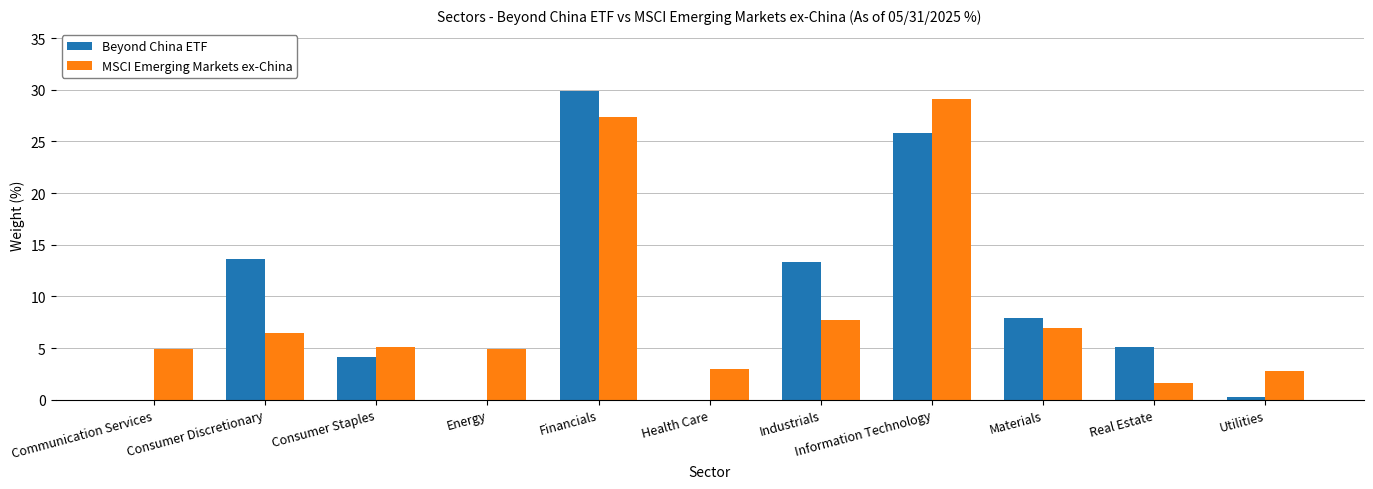

What is the sum of all MSCI Emerging Markets ex-China values?

99.9